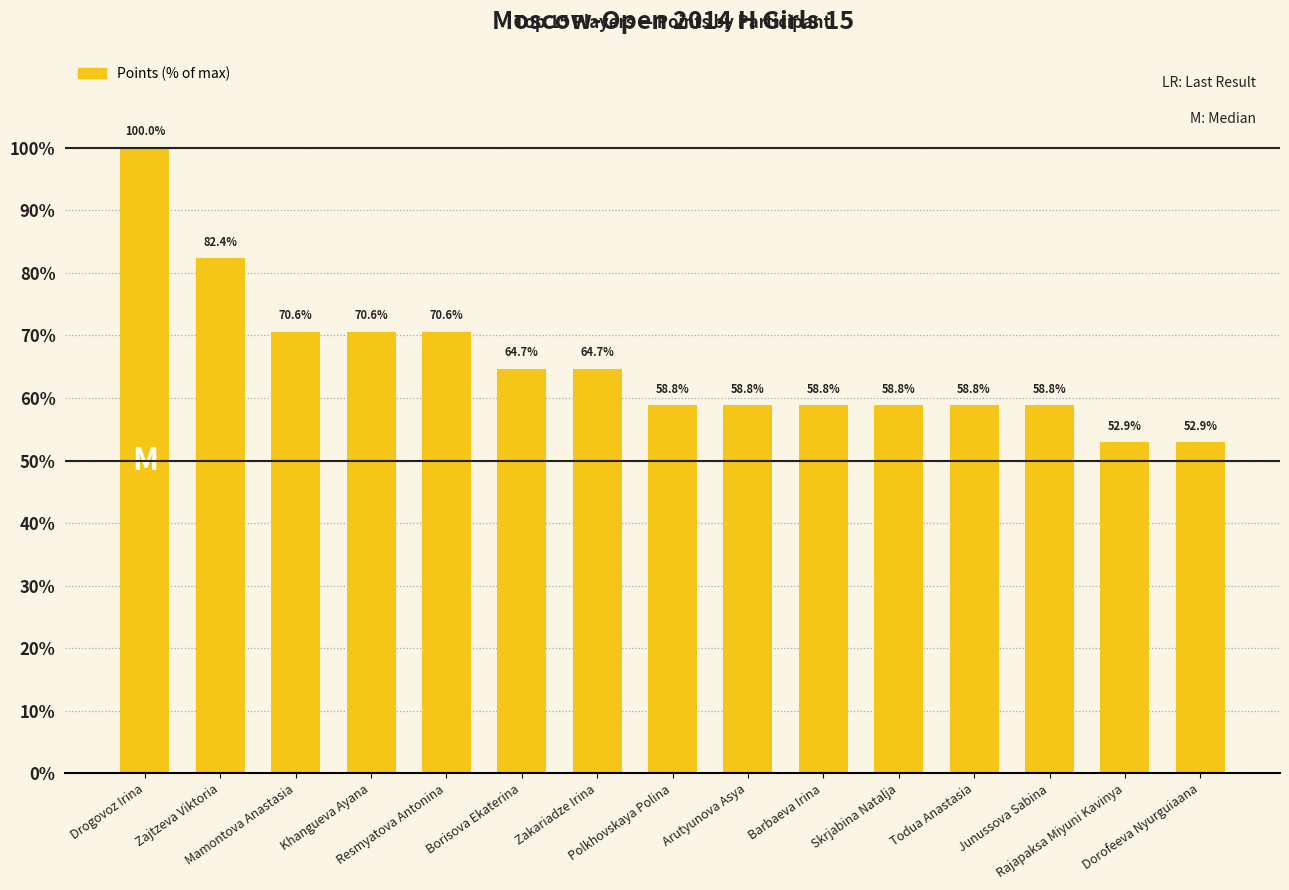

What is the label of the 7th bar from the left?

Zakariadze Irina